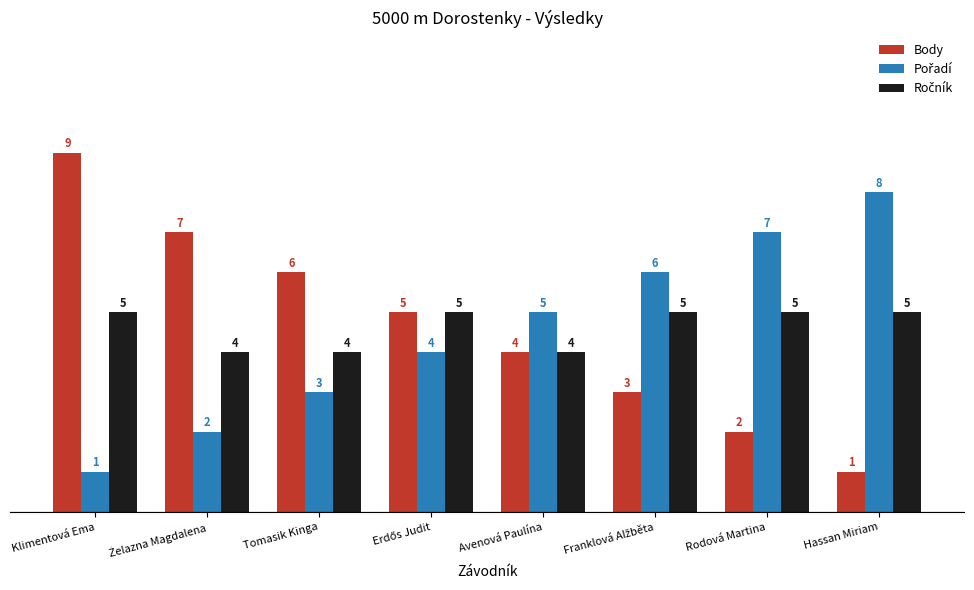

What is the difference between the second highest and minimum values in the Body series?

6